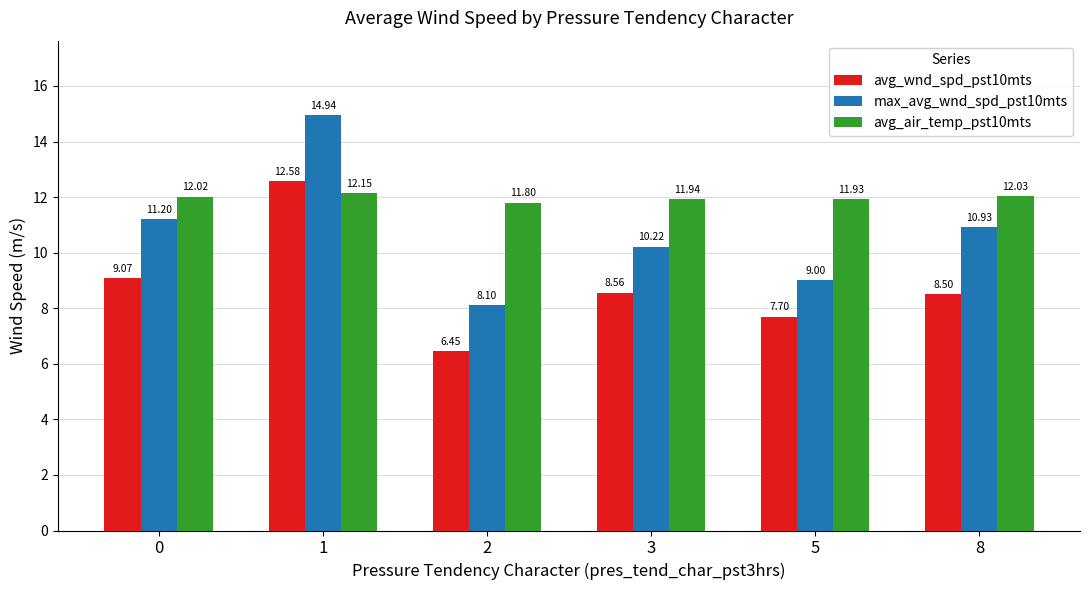

Which series has the widest spread of values?

max_avg_wnd_spd_pst10mts